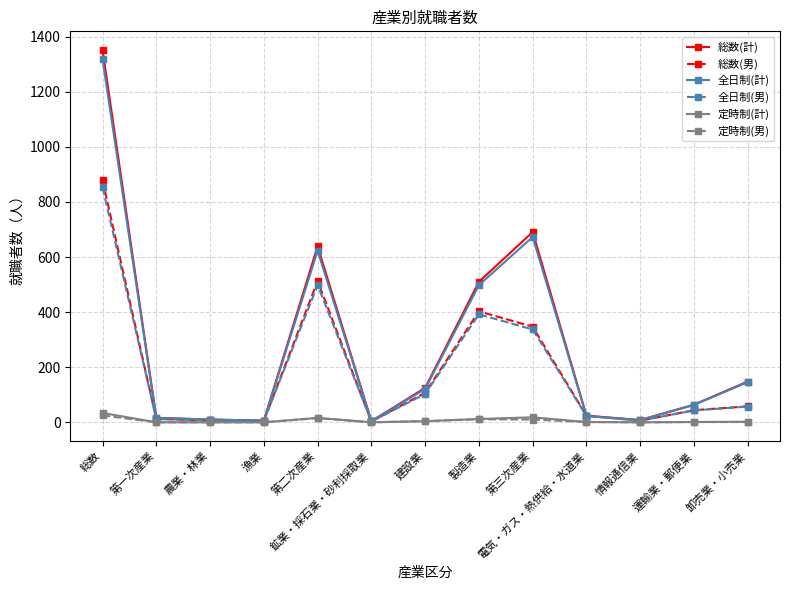

Which category has the highest value in the 全日制(計) series?

総数